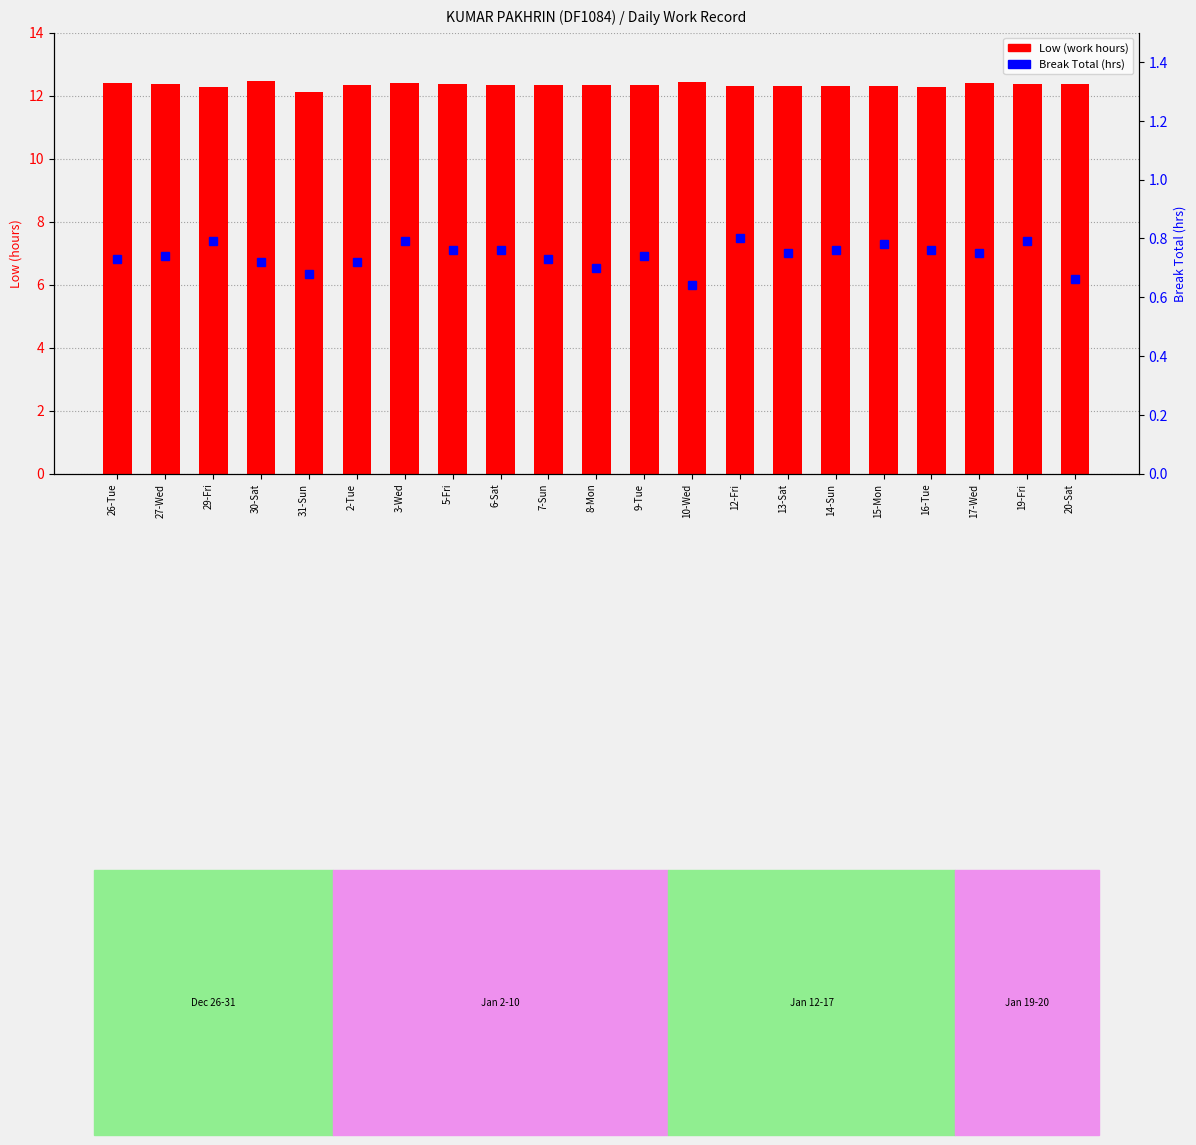

What is the difference between the maximum and minimum values in the Low (hours) series?

0.4